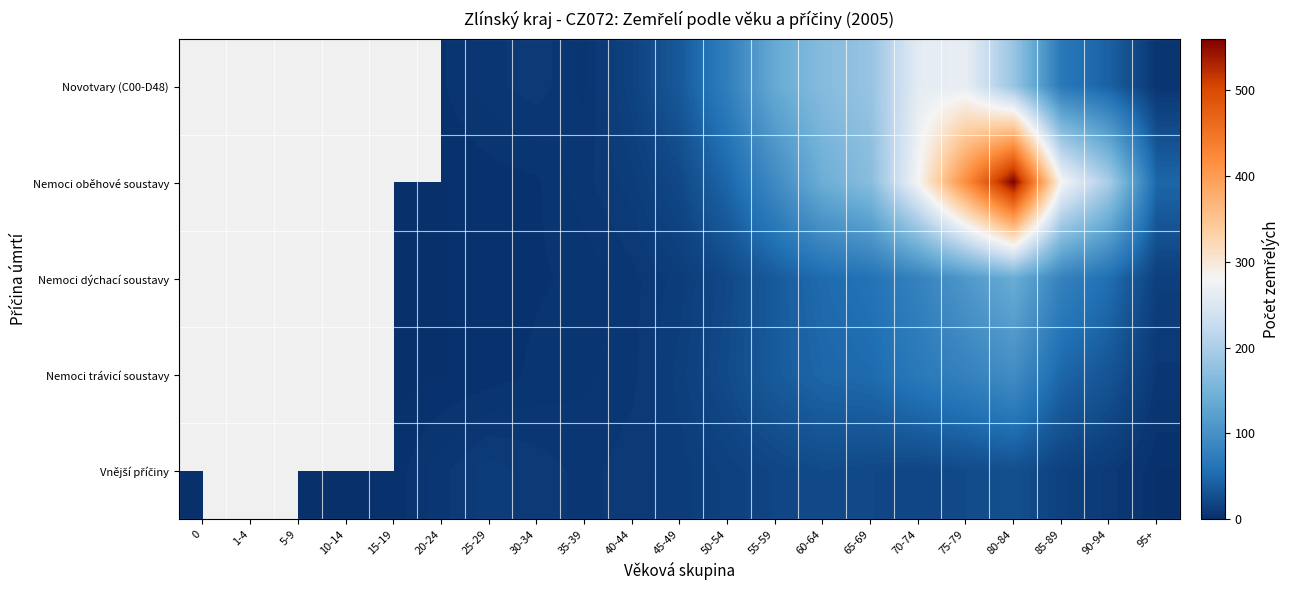

Is the value of Novotvary (C00-D48) at 75-79 greater than the value of Nemoci oběhové soustavy at 75-79?

No